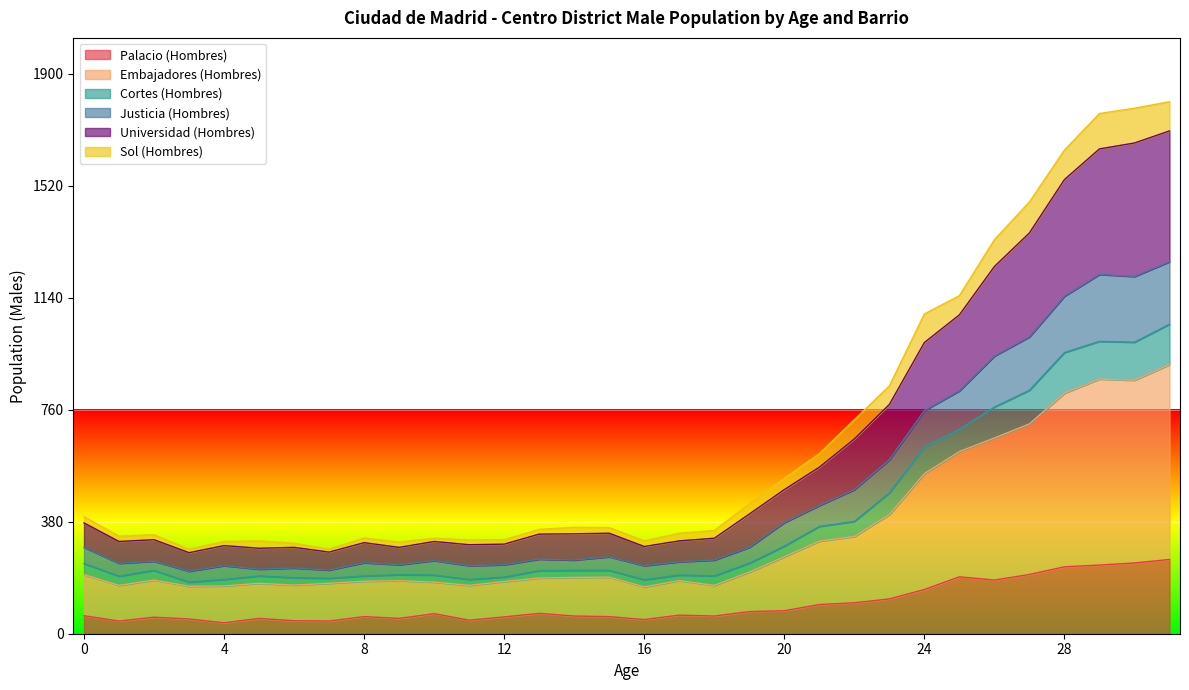

What is the minimum value shown in the chart?

37